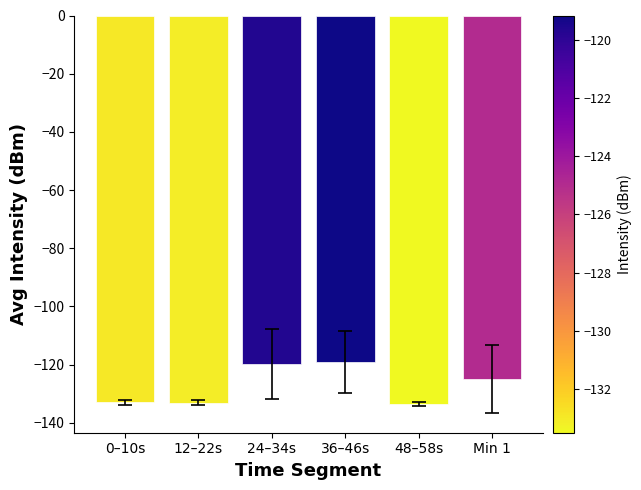

Between 0–10s and Min 1, which is larger?

Min 1